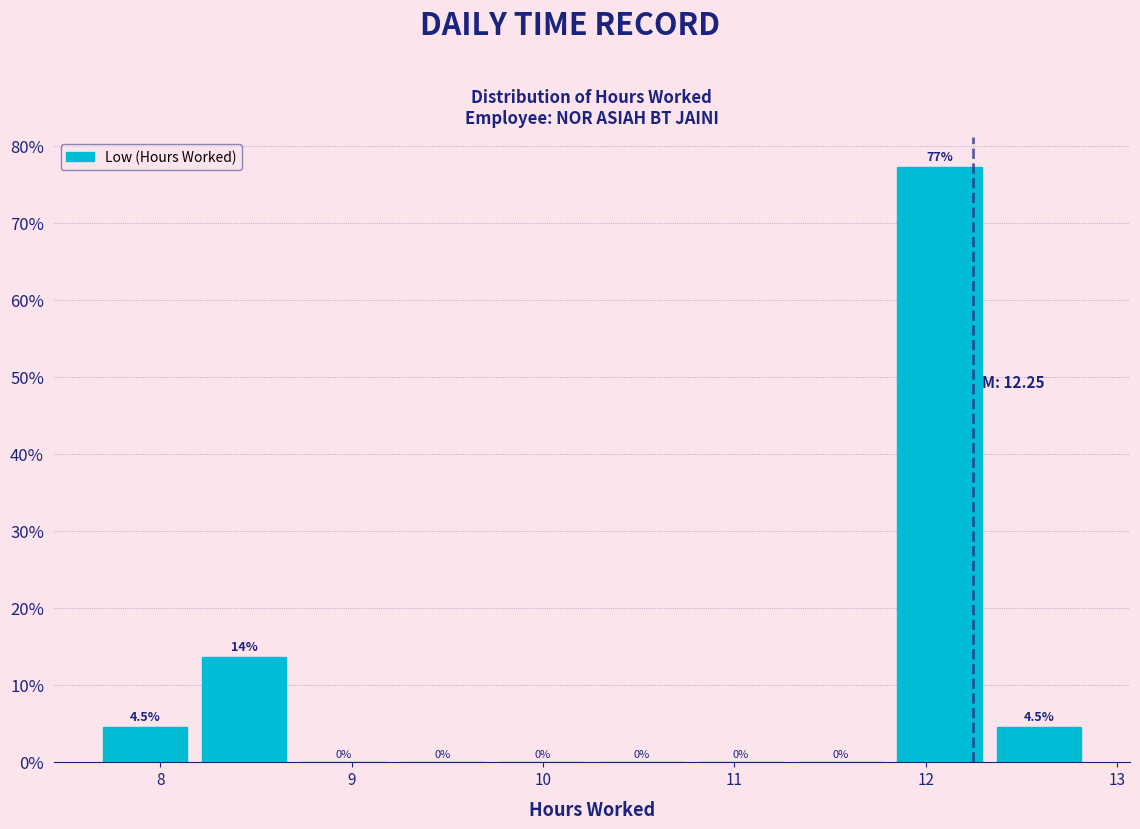

Over which range of the x-axis is the bar tallest?

11.8 to 12.3